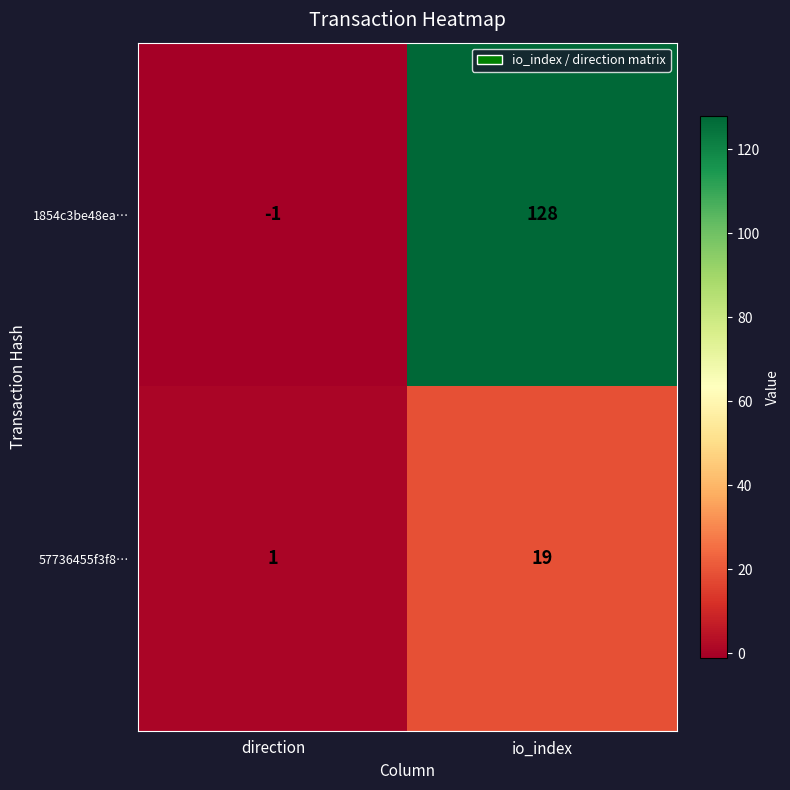

At which category is the sum across all series the highest?

io_index